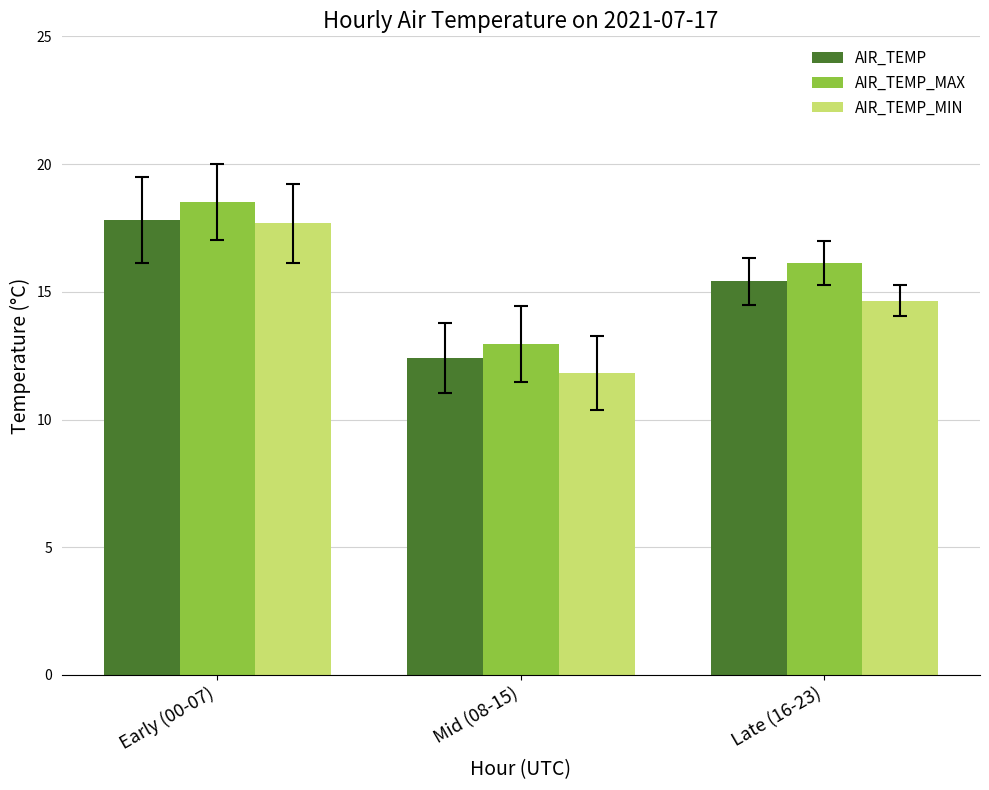

What is the difference between the maximum and minimum values in the AIR_TEMP_MAX series?

5.6